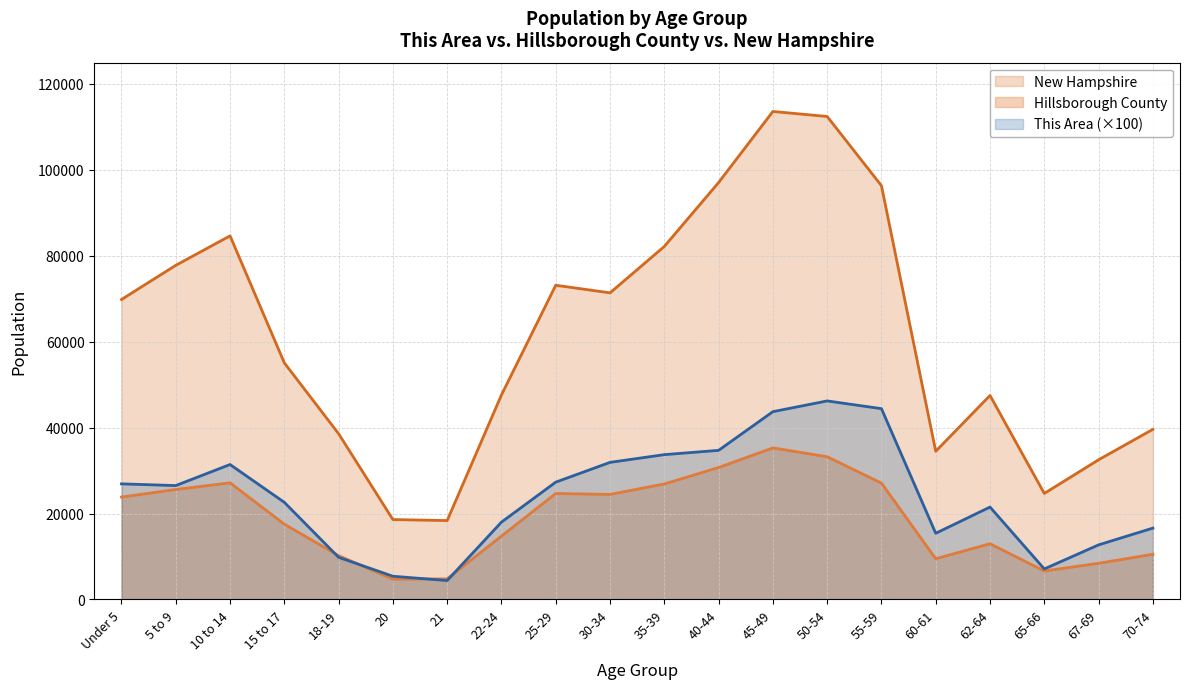

What is the total value across all series at 5 to 9?

129844